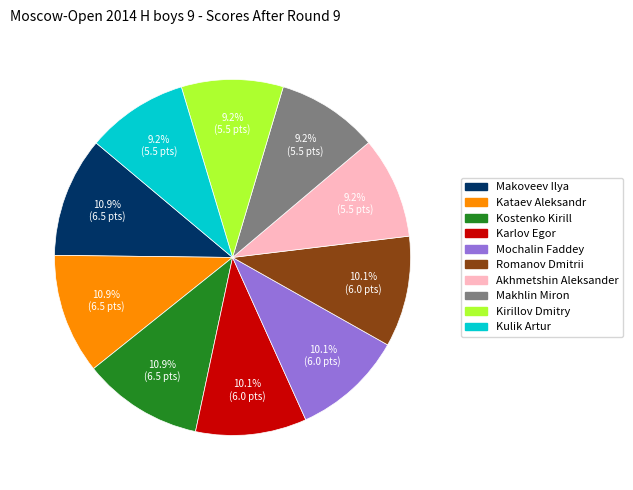

Do Kataev Aleksandr and Romanov Dmitrii together represent more than half of the pie?

No